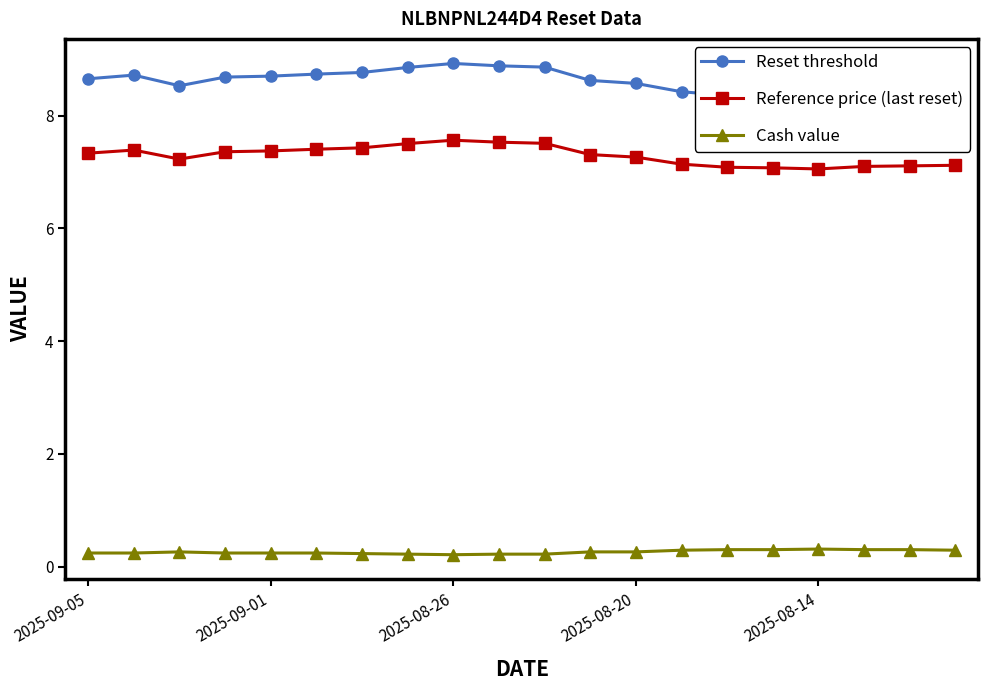

How many lines are shown in the chart?

3